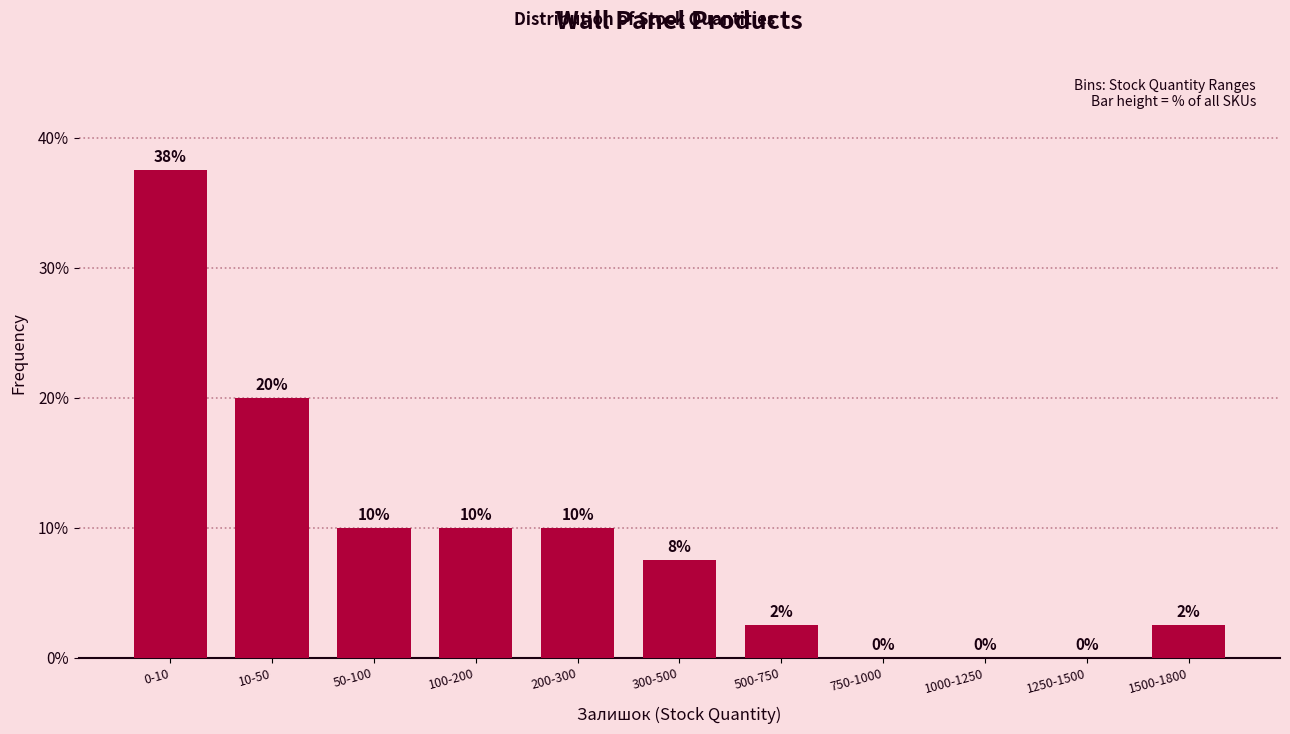

Which has a higher value, 500-750 or 0-10?

0-10